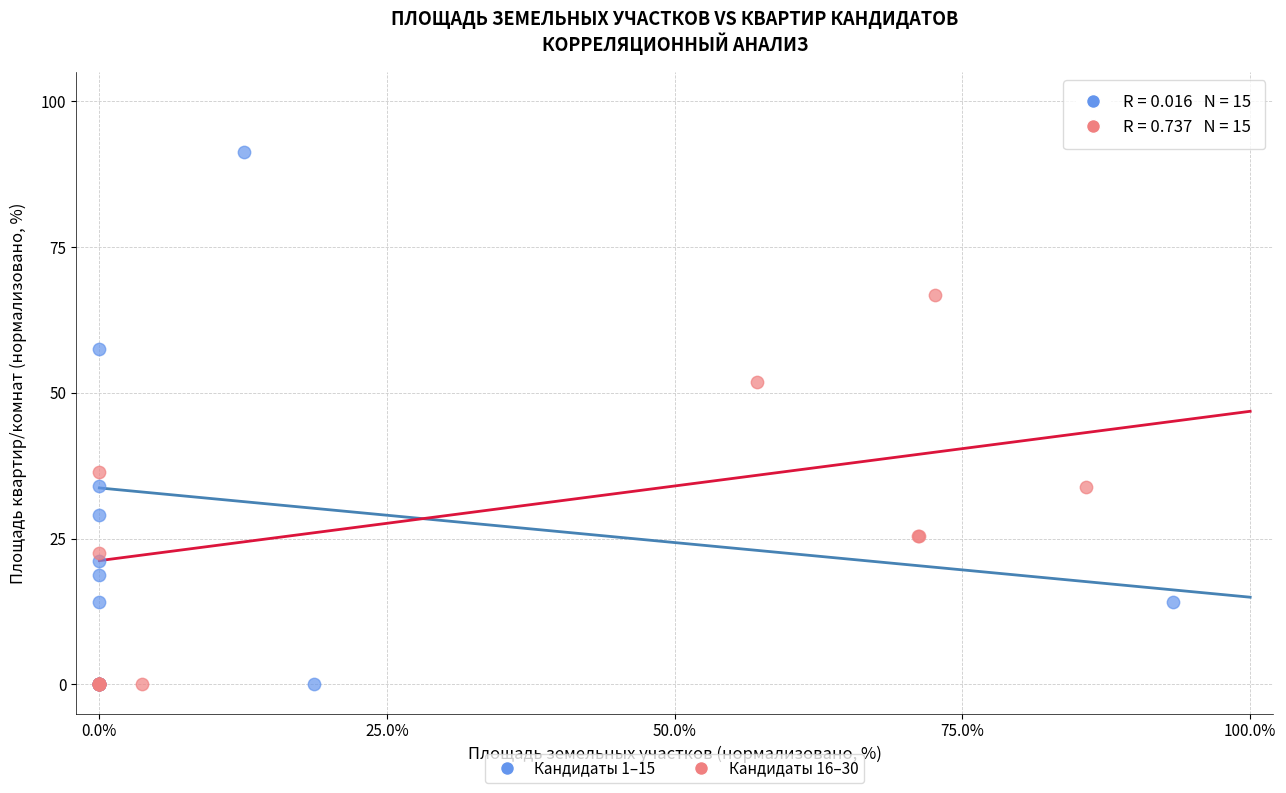

Which series contains the highest Y value?

Кандидаты 1–15